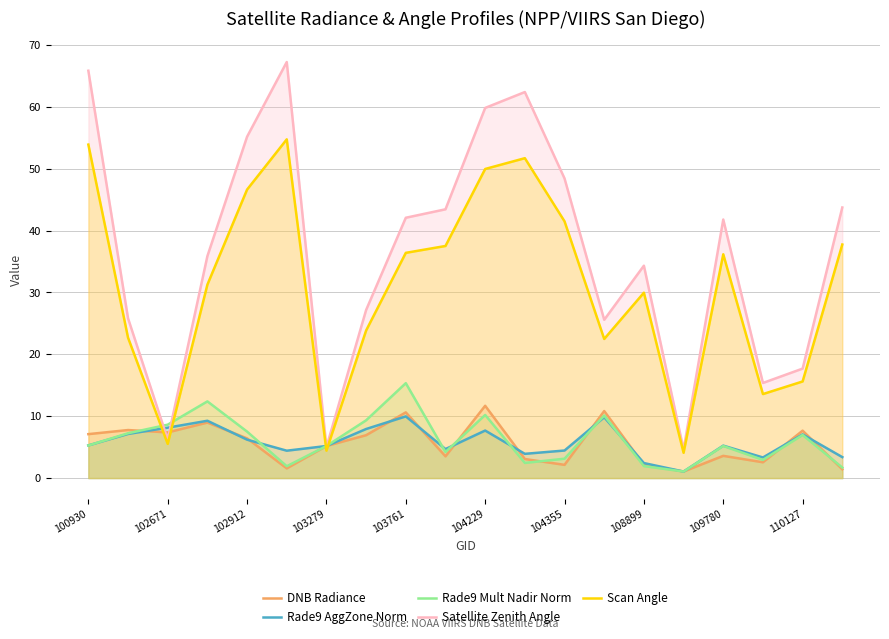

What is the maximum value for Satellite Zenith Angle?

67.2